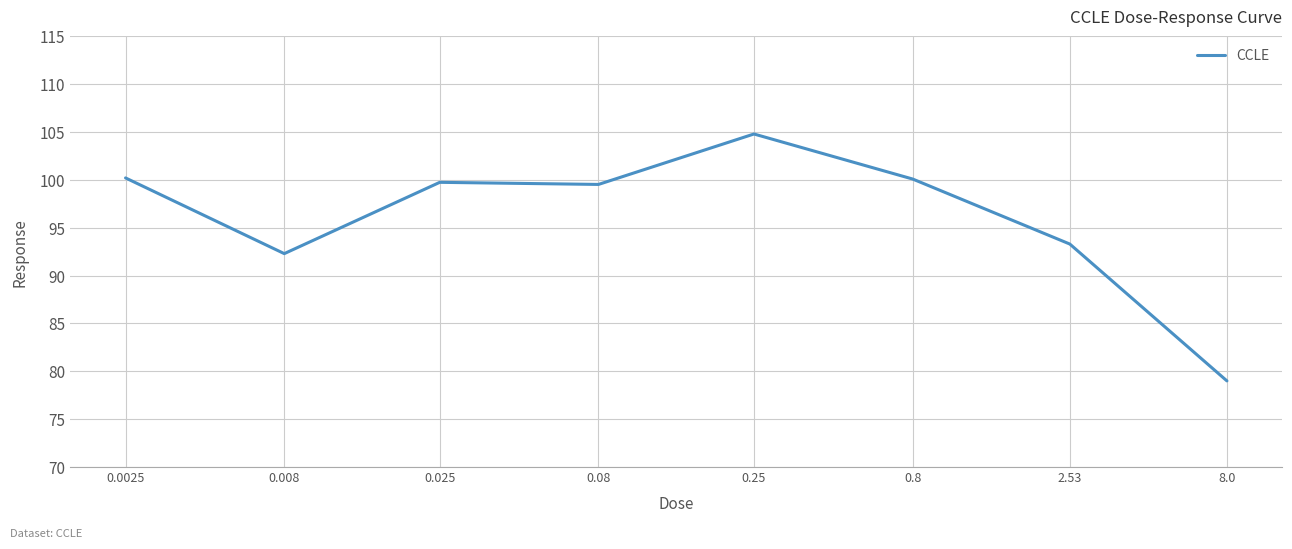

What is the average value?

96.1